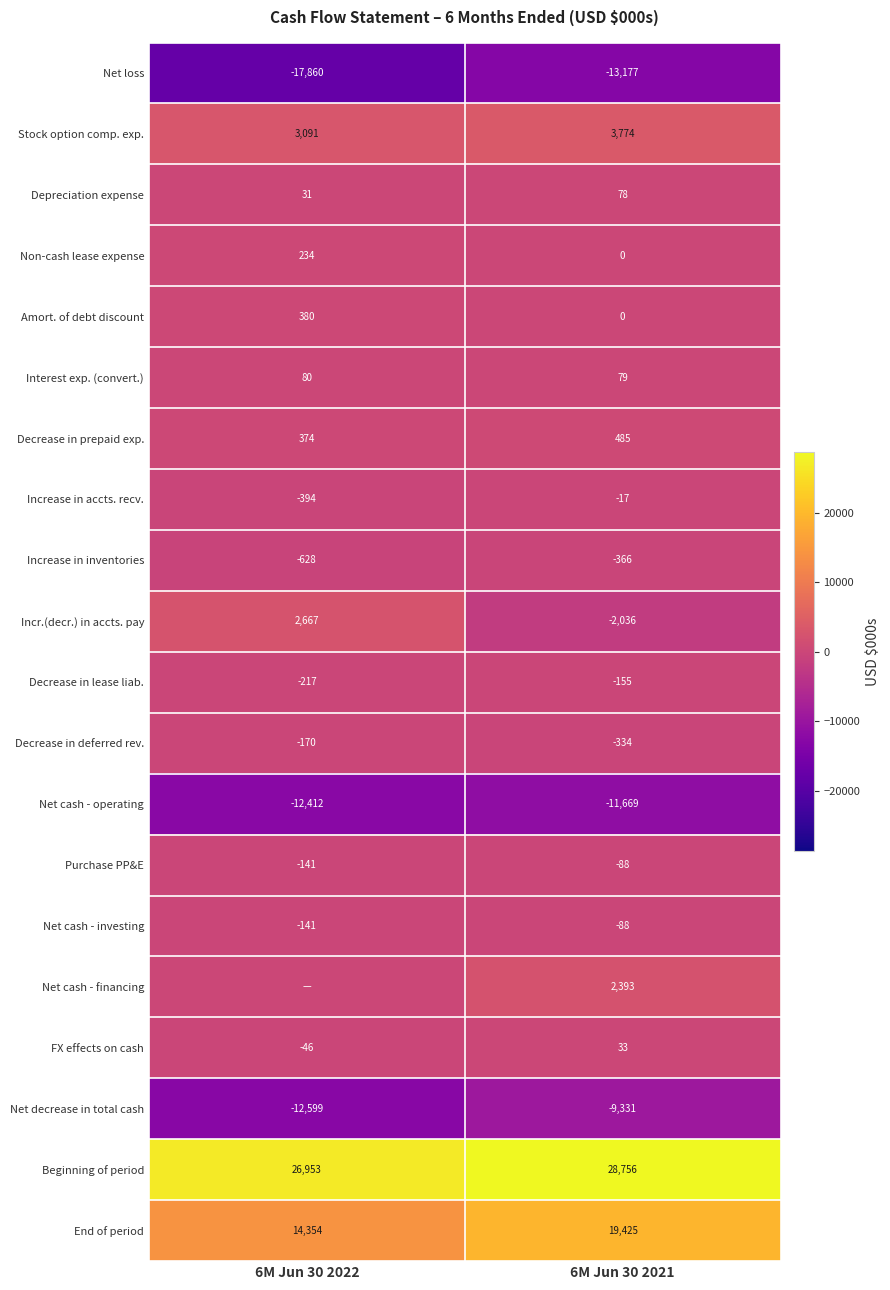

The value of Interest exp. (convert.) at 6M Jun 30 2022 is 80. True or false?

True